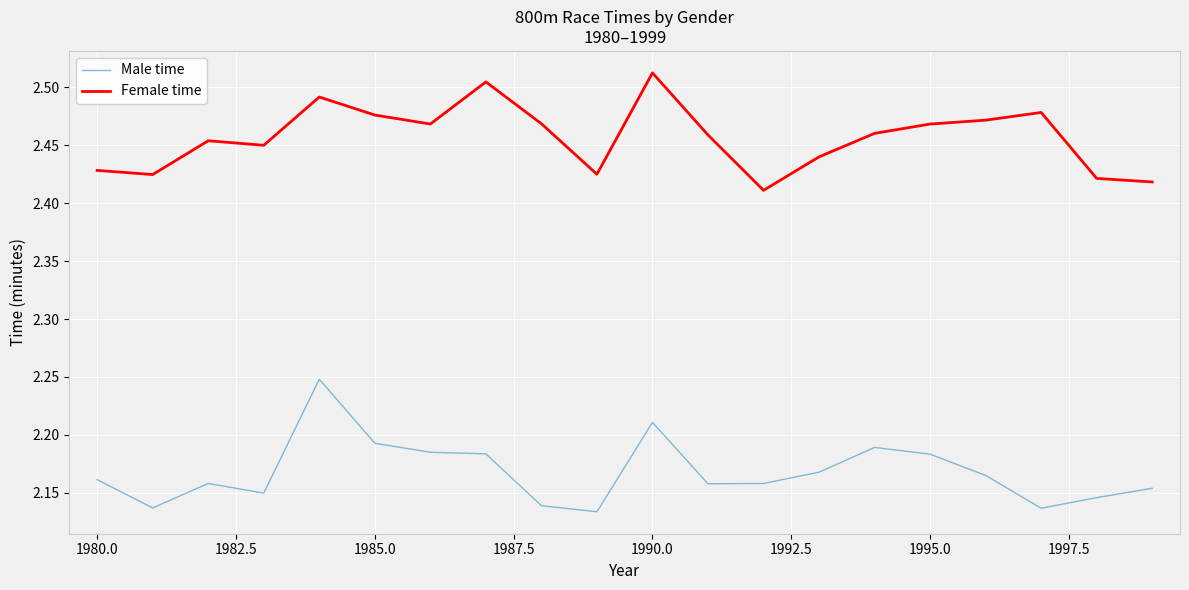

List the series in order of their overall mean, highest first.

Female time, Male time